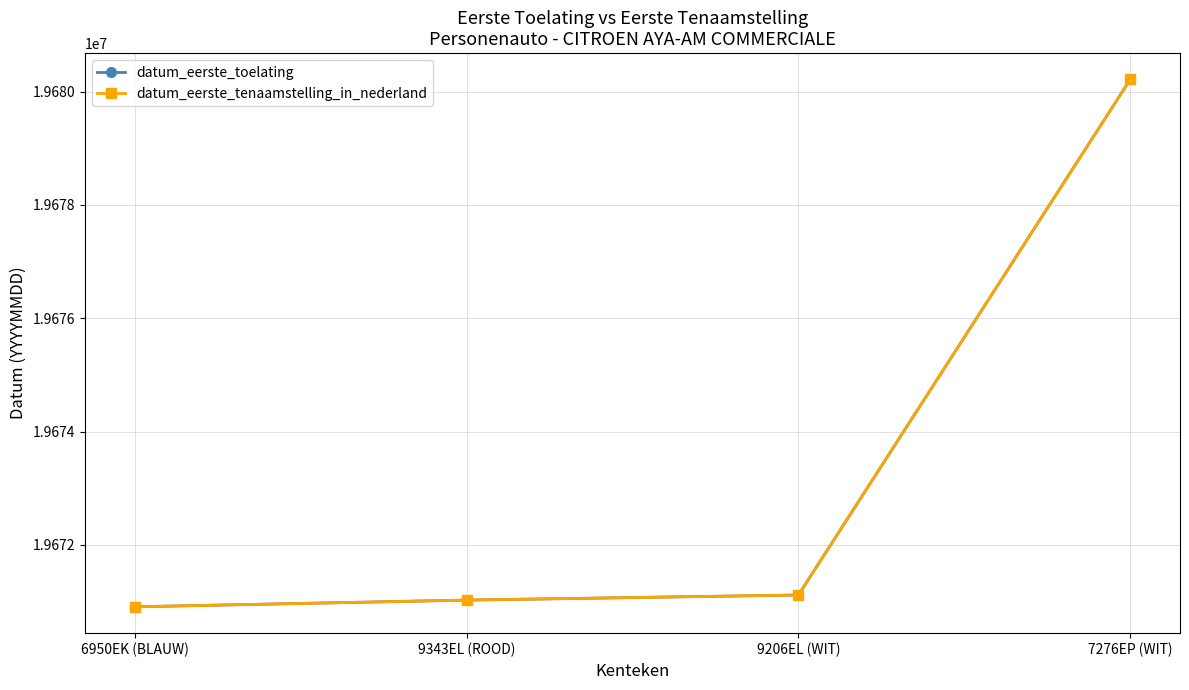

Which series changed the most between 9343EL (ROOD) and 7276EP (WIT)?

datum_eerste_toelating